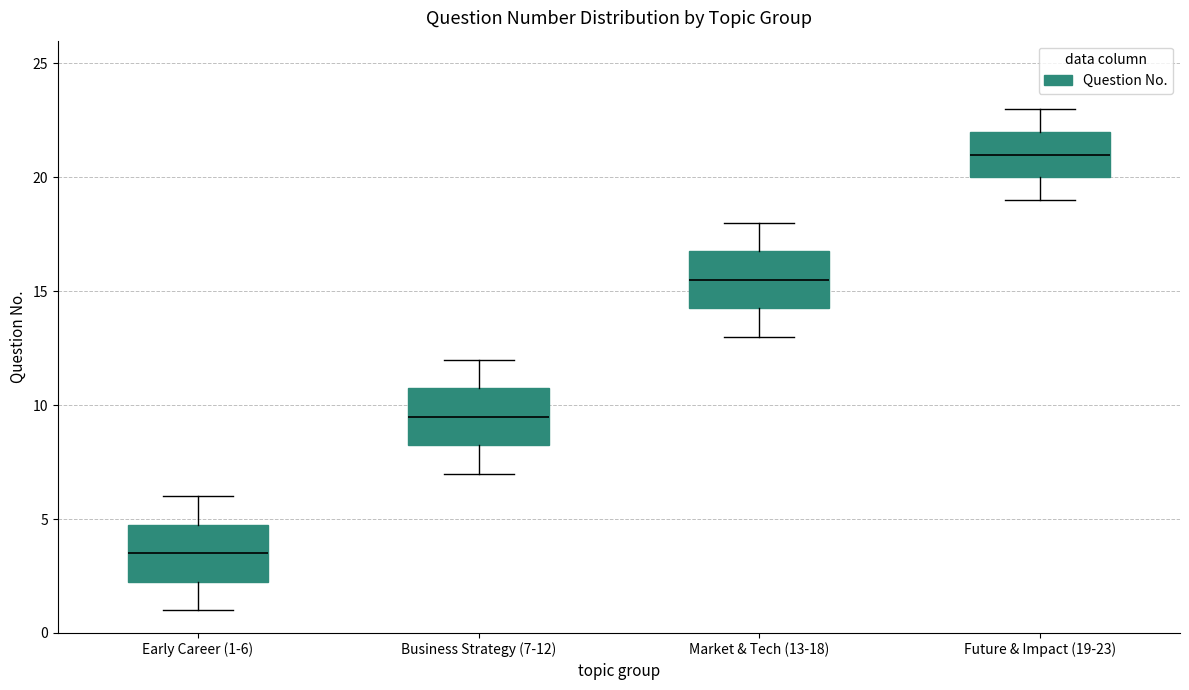

Where does the median line of the box for Business Strategy (7-12) sit on the y-axis? The values are not printed on the chart, so give them approximately, as read against the axis.

9.5